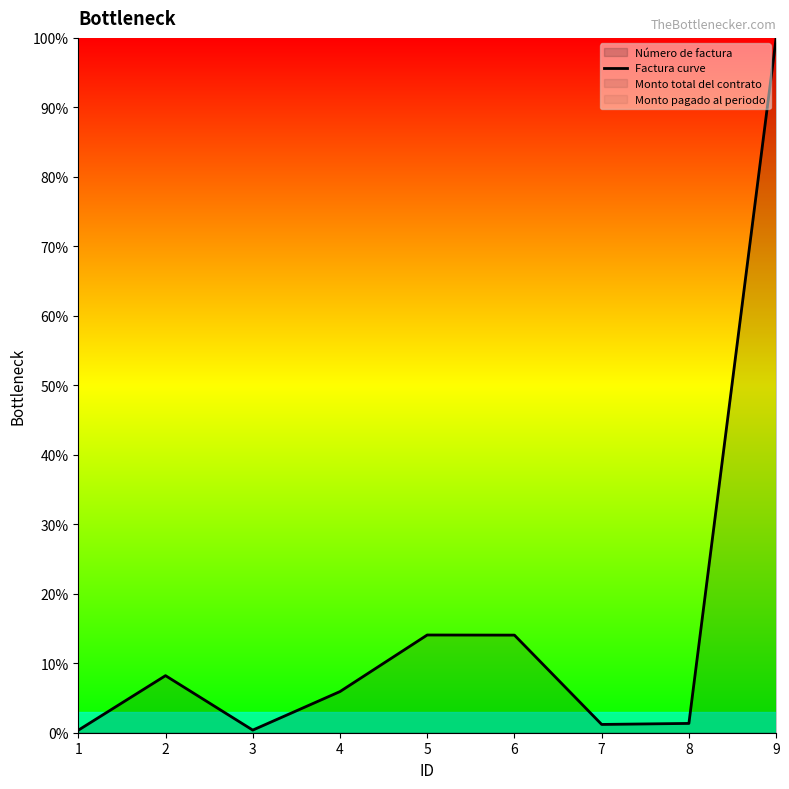

How many data points are less than 5?

4